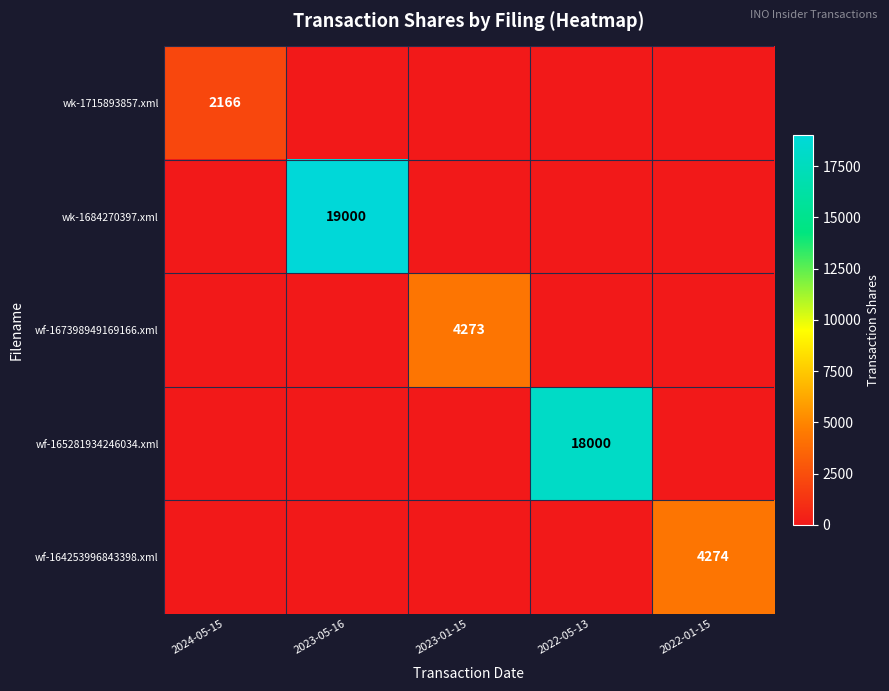

The wk-1715893857.xml series shows 594 at 2024-05-15. True or false?

False